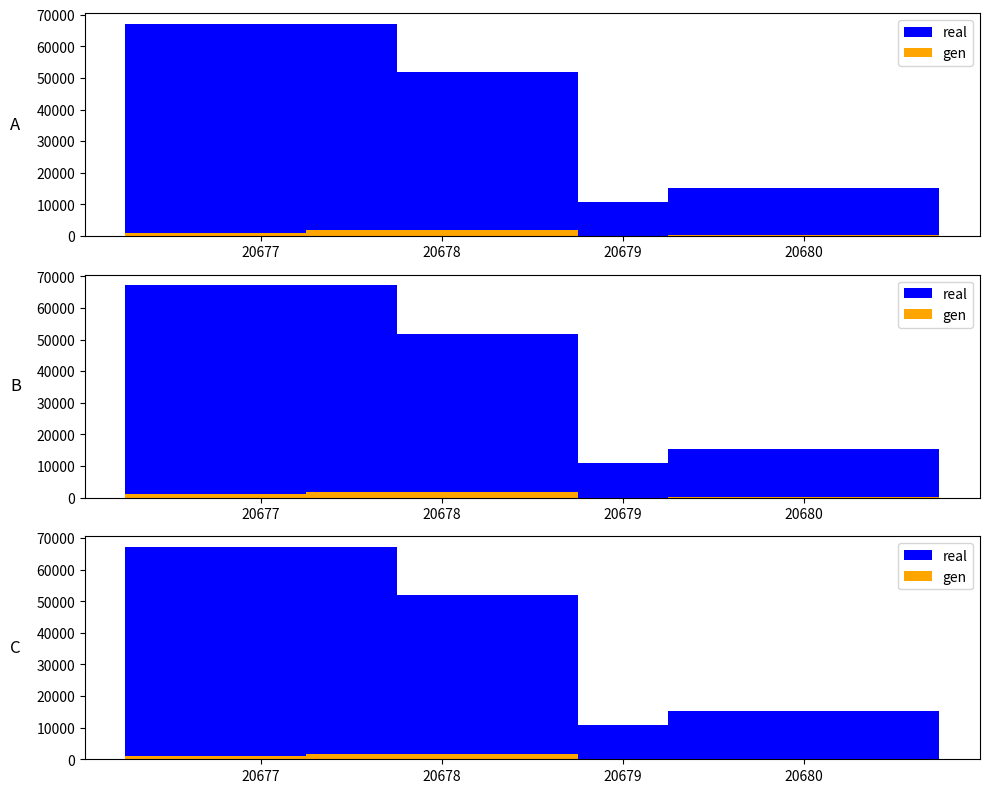

At how many categories does at least one series exceed 66233?

1